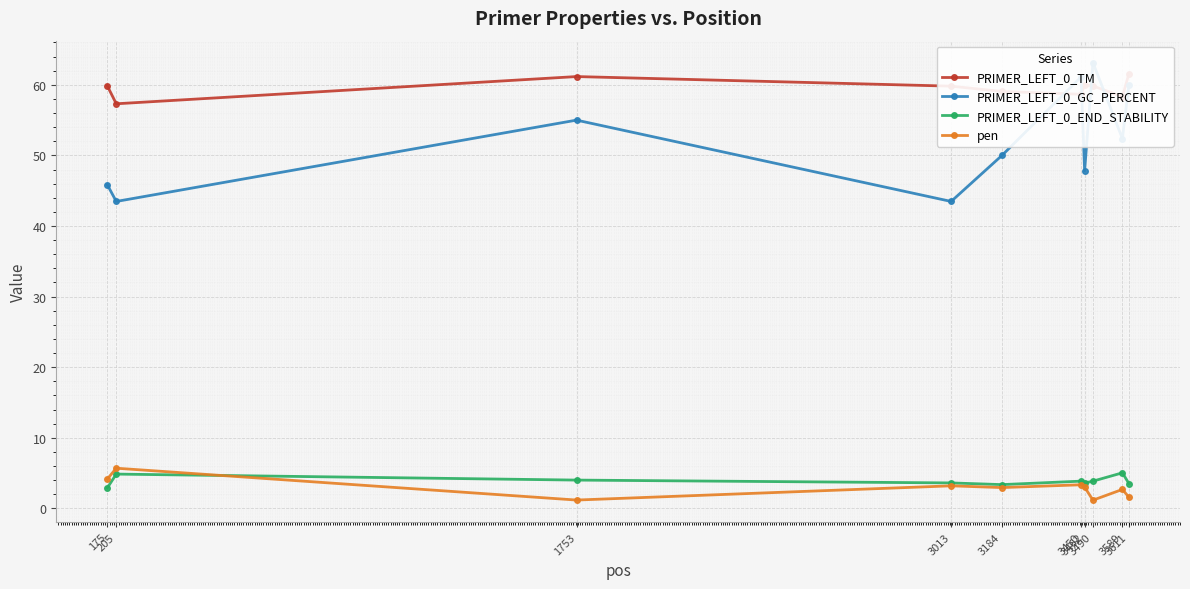

At which category does PRIMER_LEFT_0_TM reach its first local peak?

1753